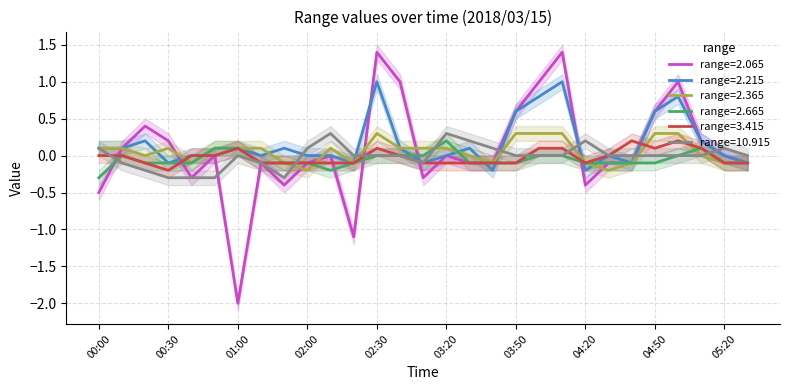

Where is the first local maximum for 2.065?

00:20